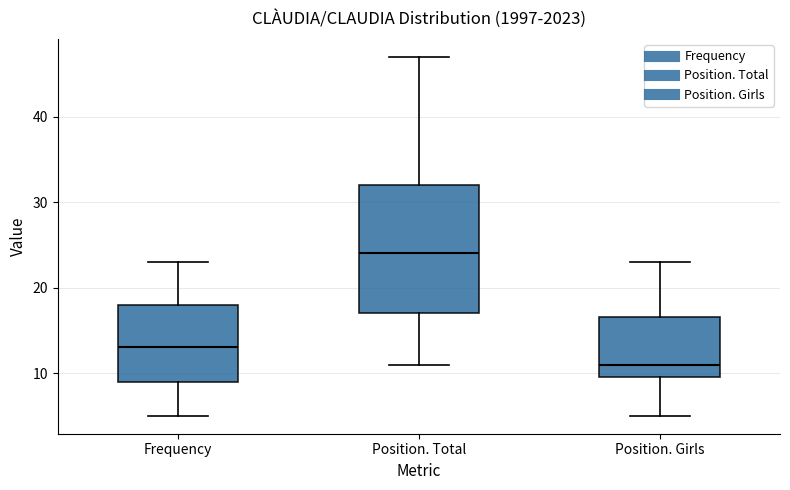

Which box's median line is the lowest?

Position. Girls